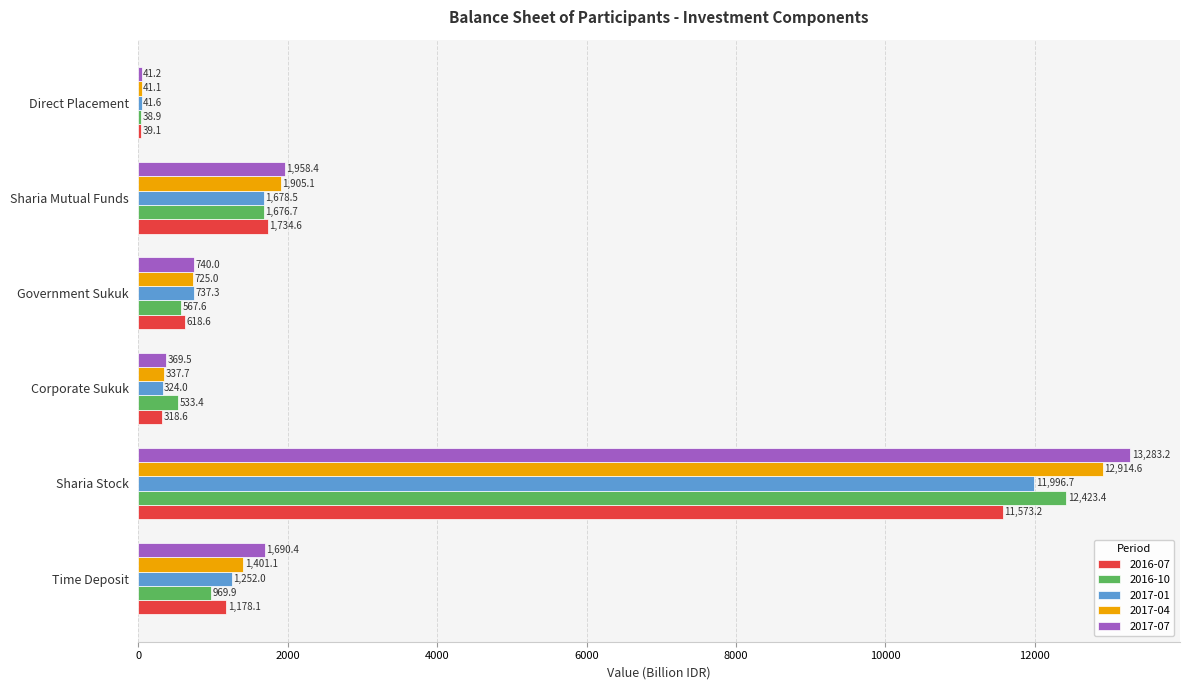

What is the sum of the 2017-07 values at Sharia Mutual Funds and Direct Placement?

1999.6